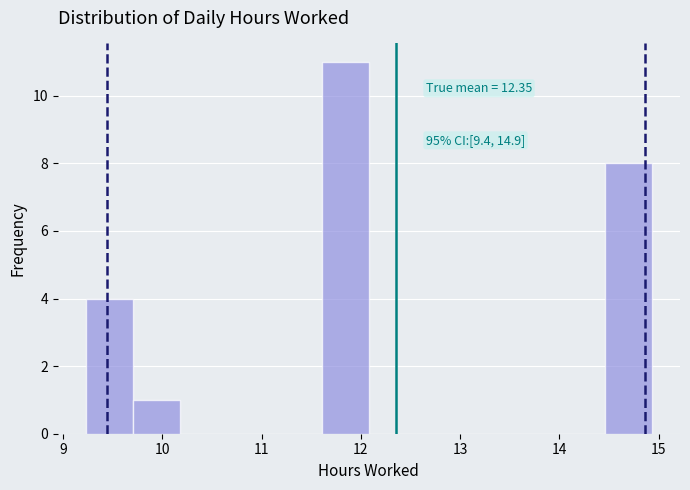

Which range on the x-axis has the tallest bar?

11.6 to 12.1